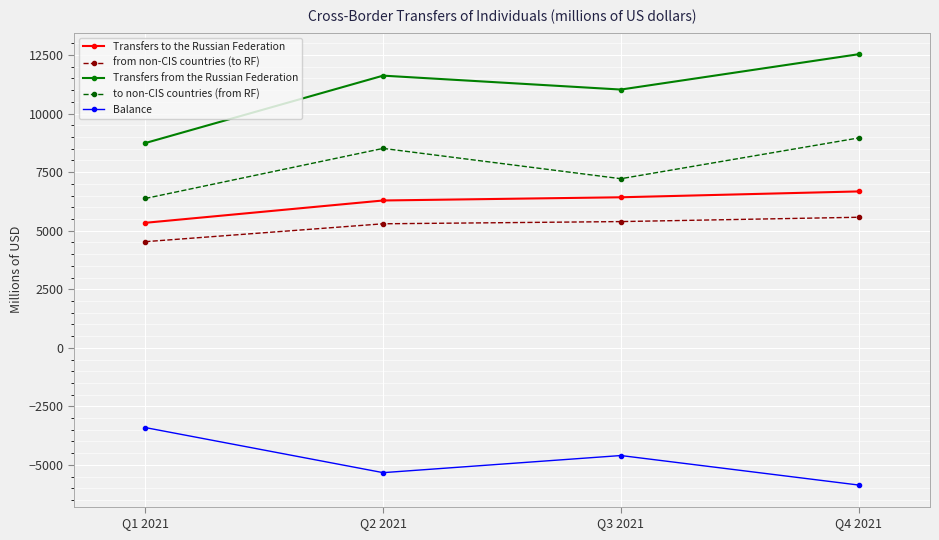

What is the approximate value of from non-CIS countries (to RF) at Q2 2021, to the nearest 100?

5300